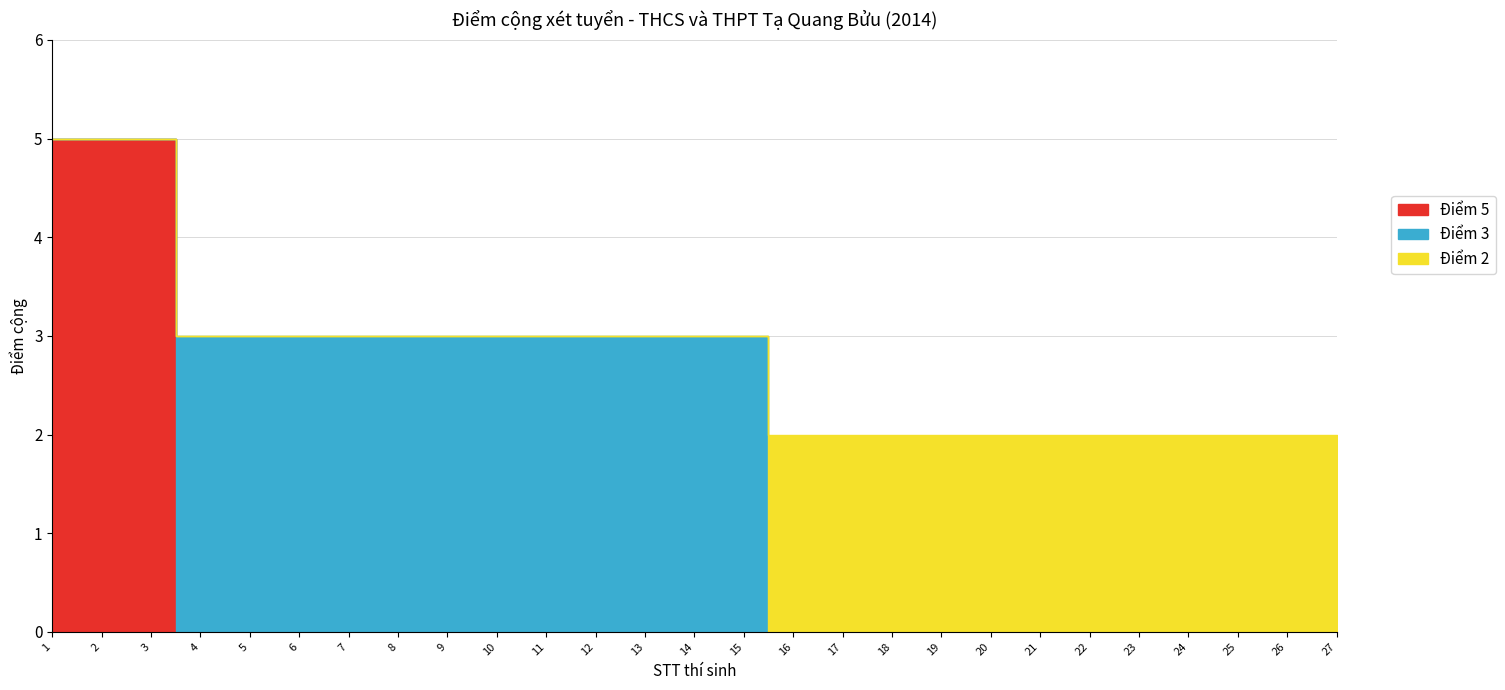

Reading left to right, list all the values displayed in this chart.

Điểm 5: 5	5	5	0	0	0	0	0	0	0	0	0	0	0	0	0	0	0	0	0	0	0	0	0	0	0	0
Điểm 3: 0	0	0	3	3	3	3	3	3	3	3	3	3	3	3	0	0	0	0	0	0	0	0	0	0	0	0
Điểm 2: 0	0	0	0	0	0	0	0	0	0	0	0	0	0	0	2	2	2	2	2	2	2	2	2	2	2	2